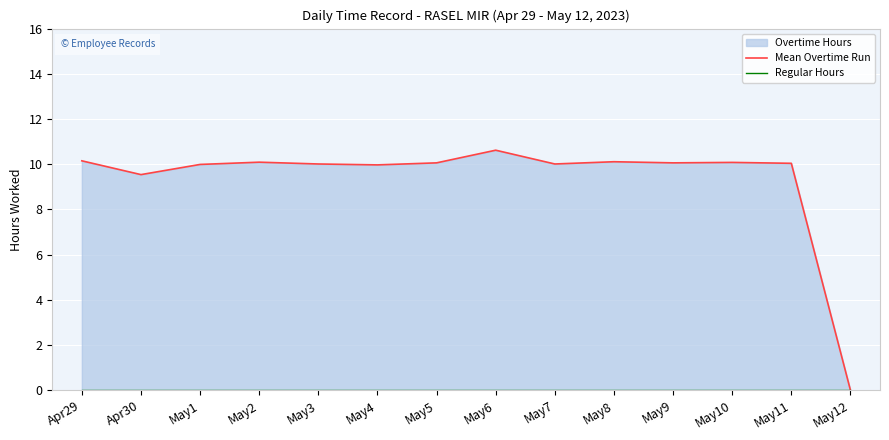

What is the greatest value displayed?

10.6